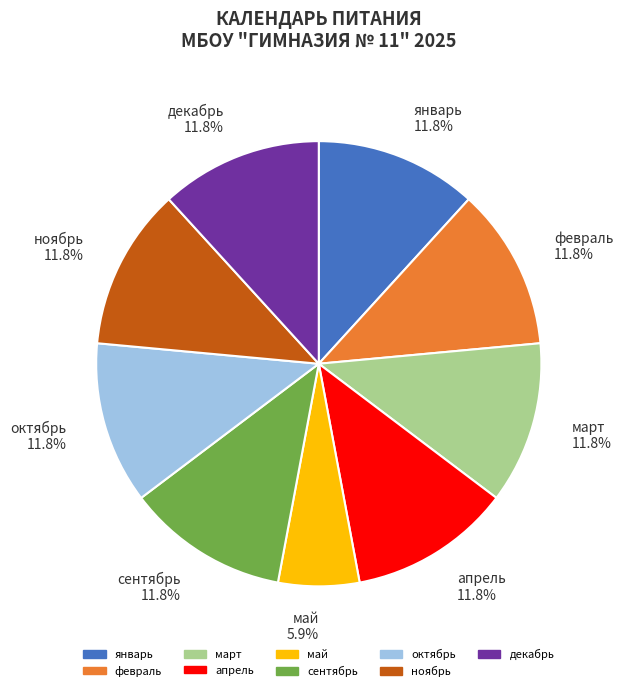

Count the number of slices in the pie.

9